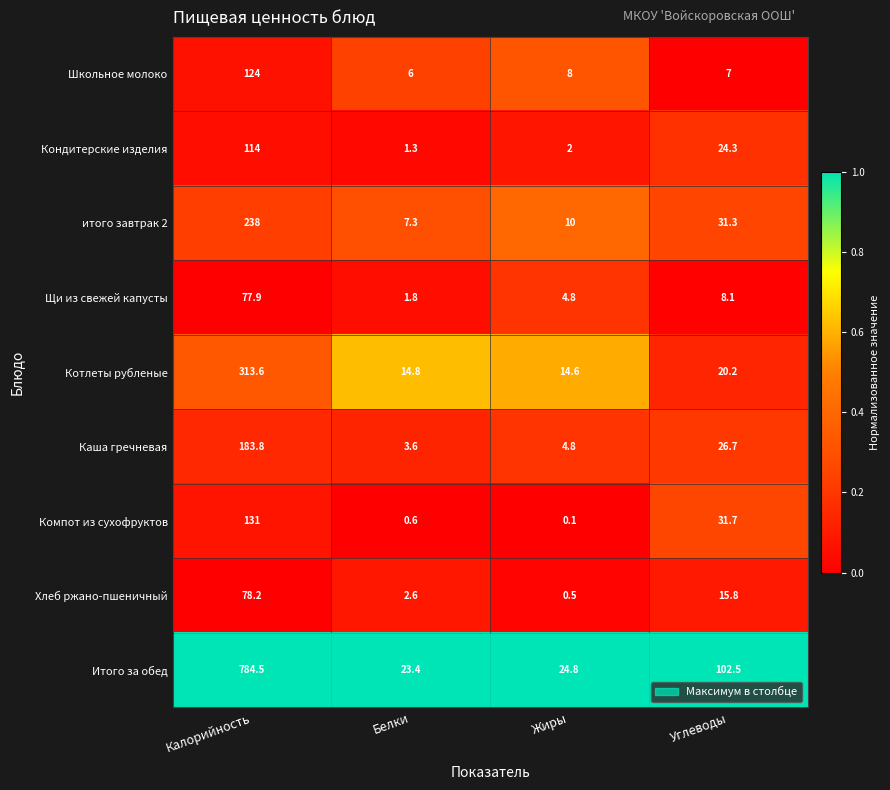

Is the value of Кондитерские изделия at Углеводы greater than the value of Каша гречневая at Углеводы?

No